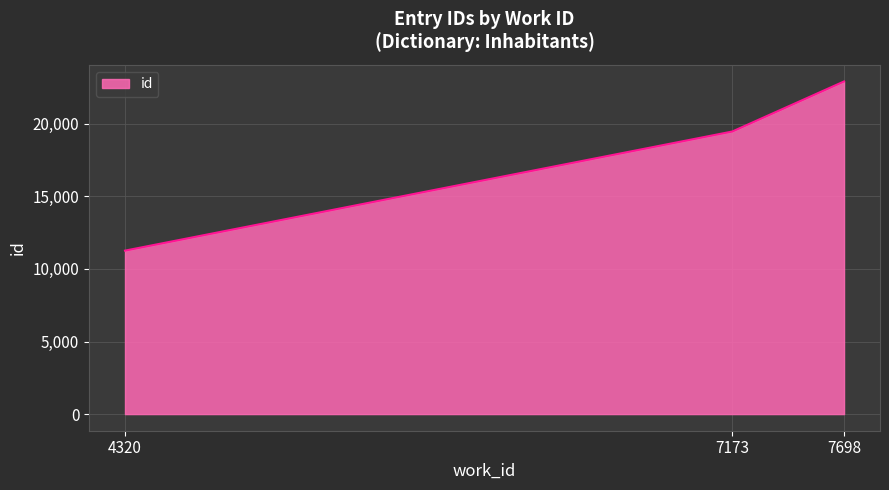

What is the difference between the values at 7698 and 7173?

3449